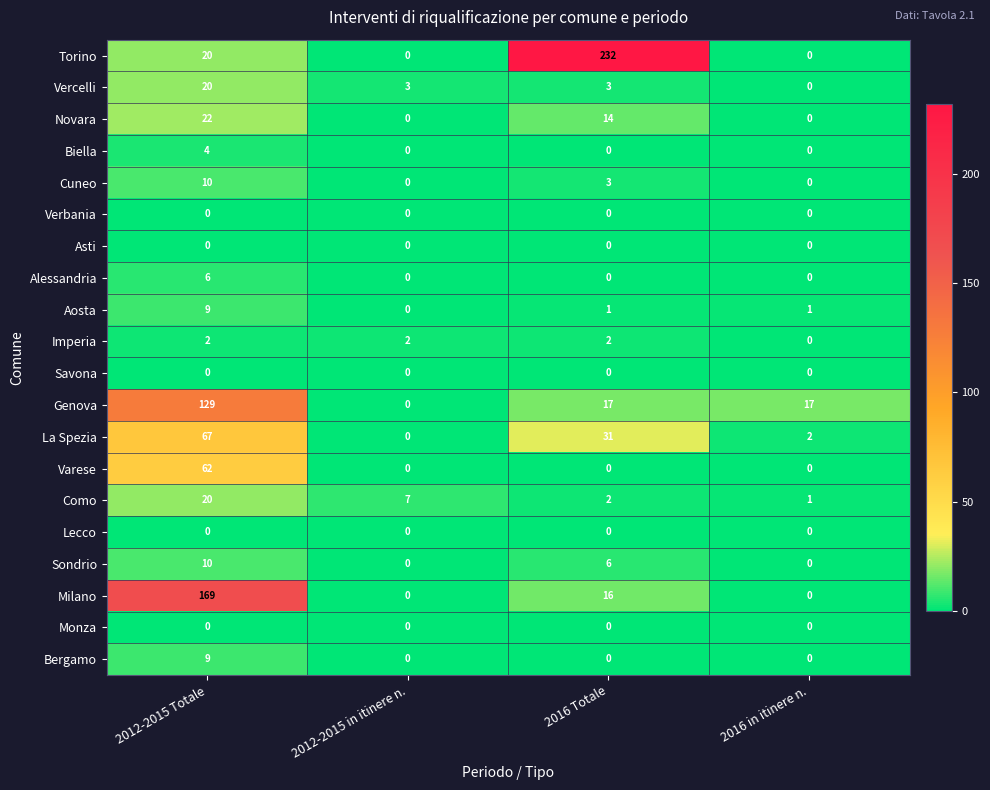

Read the La Spezia value at 2012-2015 Totale, to the nearest 5.

65